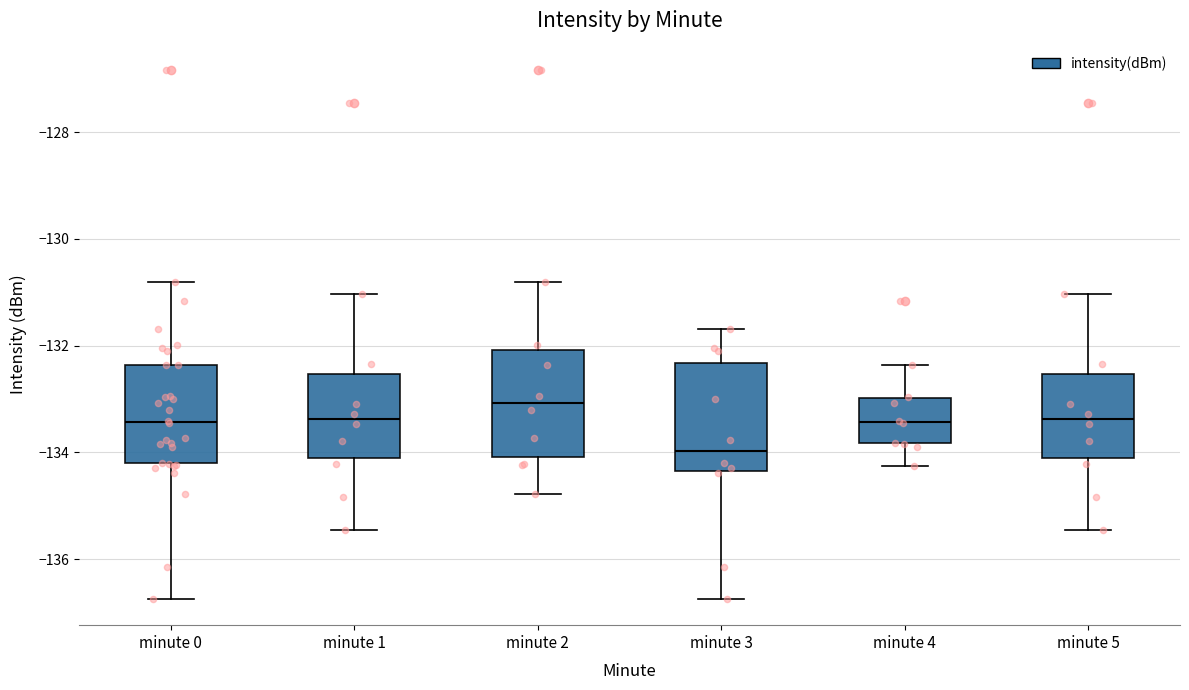

Reading left to right, read every box against the y-axis: the position of its median line, the range the box covers, and the ends of its whiskers. The values are not printed on the chart, so give them approximately, as read against the axis.

minute 0: median -133.4, box -134.2 to -132.4, whiskers -136.8 to -130.8
minute 1: median -133.4, box -134.2 to -132.6, whiskers -135.4 to -131.0
minute 2: median -133.0, box -134.0 to -132.0, whiskers -134.8 to -130.8
minute 3: median -134.0, box -134.4 to -132.4, whiskers -136.8 to -131.6
minute 4: median -133.4, box -133.8 to -133.0, whiskers -134.2 to -132.4
minute 5: median -133.4, box -134.2 to -132.6, whiskers -135.4 to -131.0